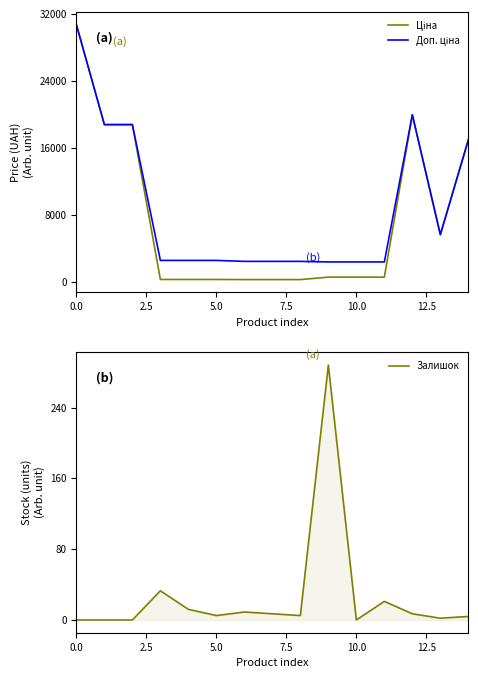

What is the highest value of the Залишок series?

288